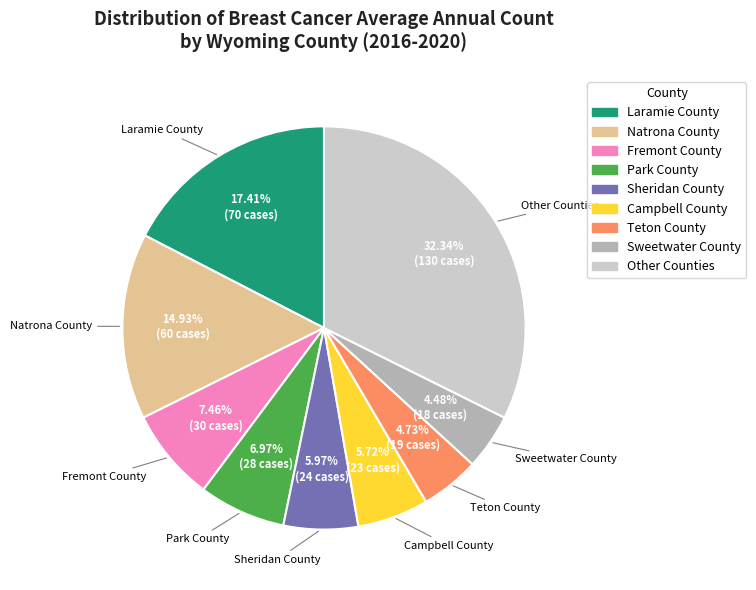

Is there a majority slice in this chart?

No